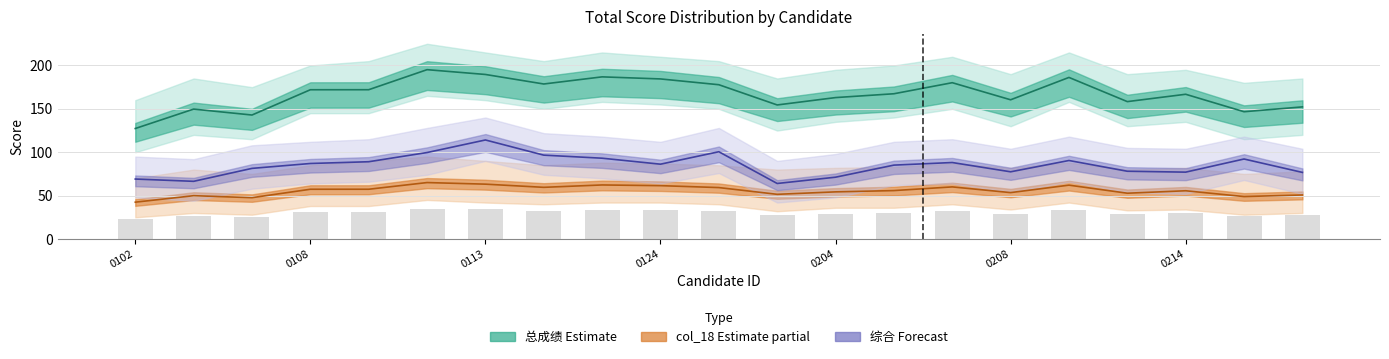

What position from the right is 8?

13